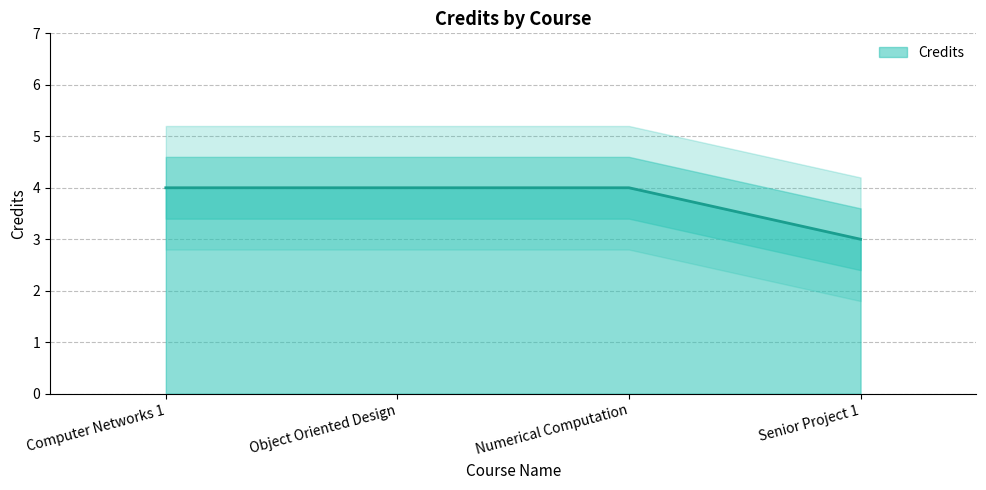

At which category does the chart reach its peak across all series?

Computer Networks 1